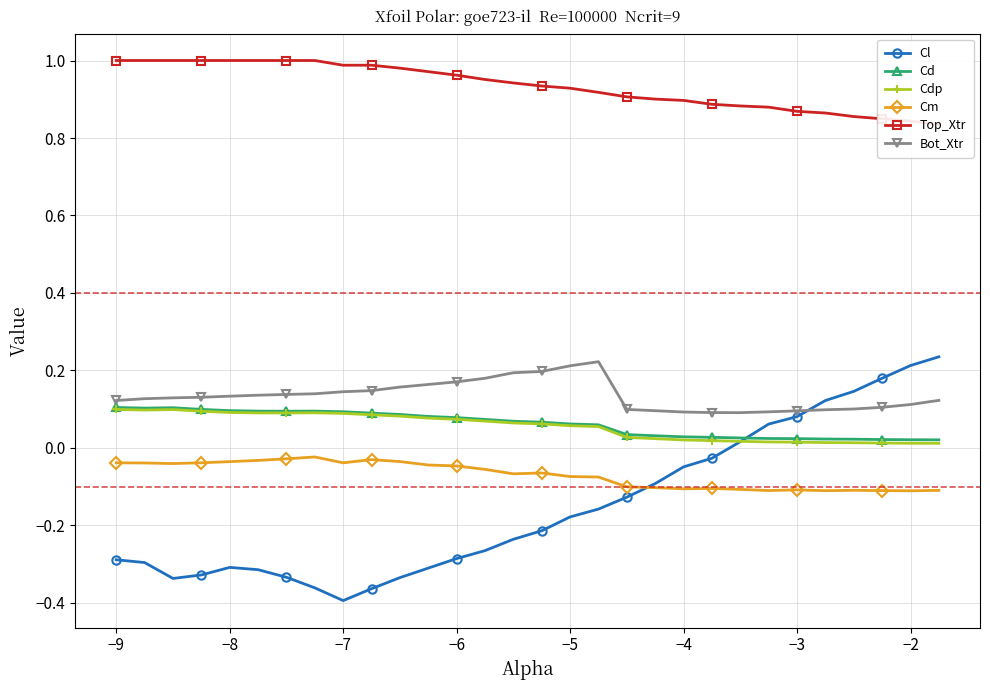

The value of Cdp at −7 is 0.2. True or false?

False